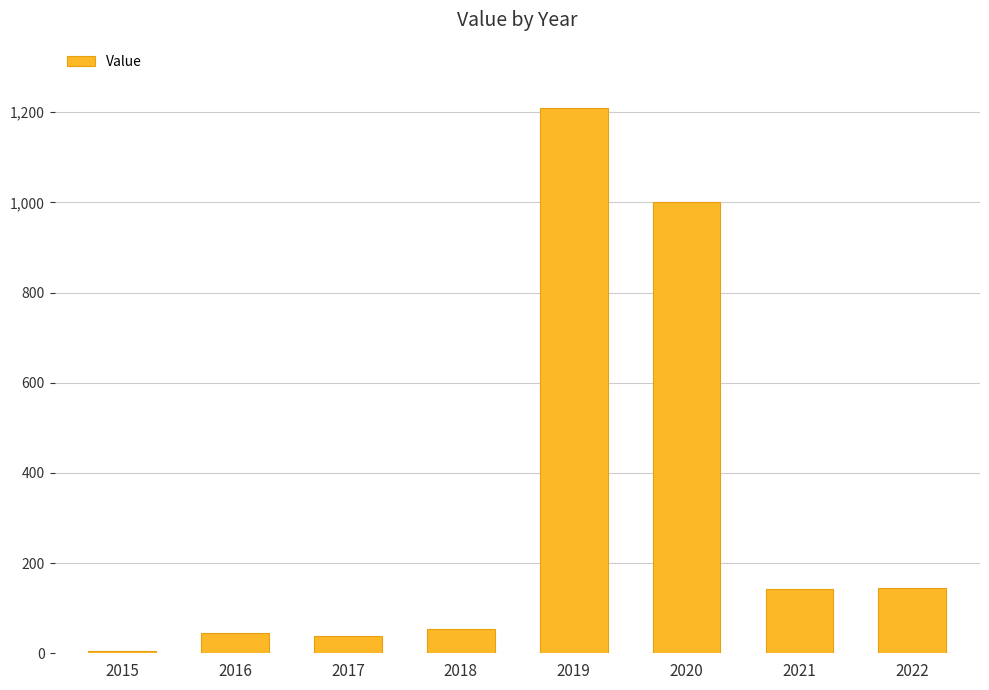

What is the maximum value shown in the chart?

1209